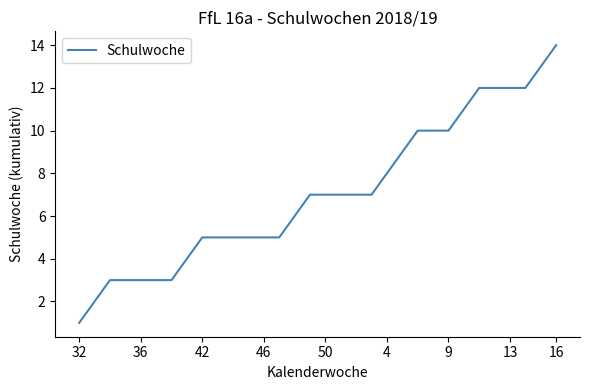

What is the greatest value displayed?

14